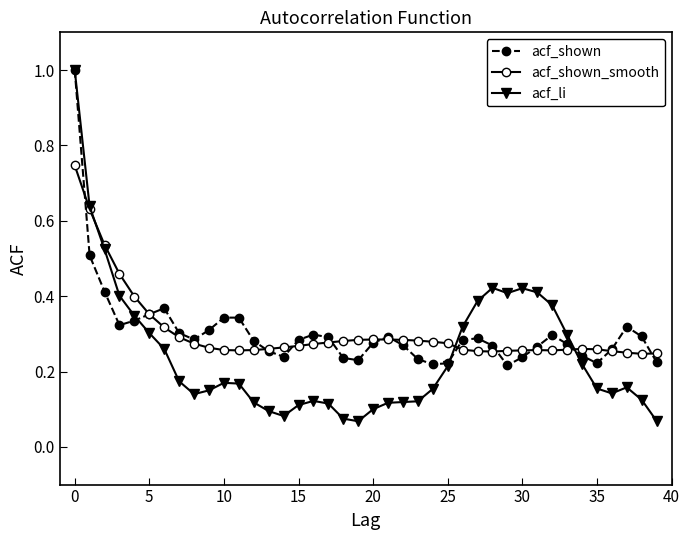

True or false: acf_shown_smooth has more than 0 points higher than both neighbors.

True